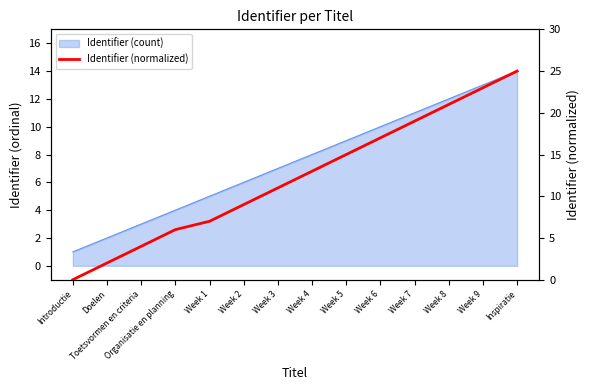

Rank the categories by value from lowest to highest.

Introductie, Doelen, Toetsvormen en criteria, Organisatie en planning, Week 1, Week 2, Week 3, Week 4, Week 5, Week 6, Week 7, Week 8, Week 9, Inspiratie